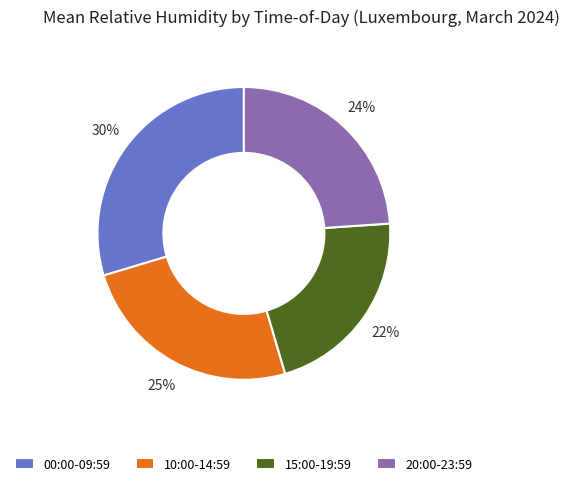

Which has a higher value, 20:00-23:59 or 10:00-14:59?

10:00-14:59